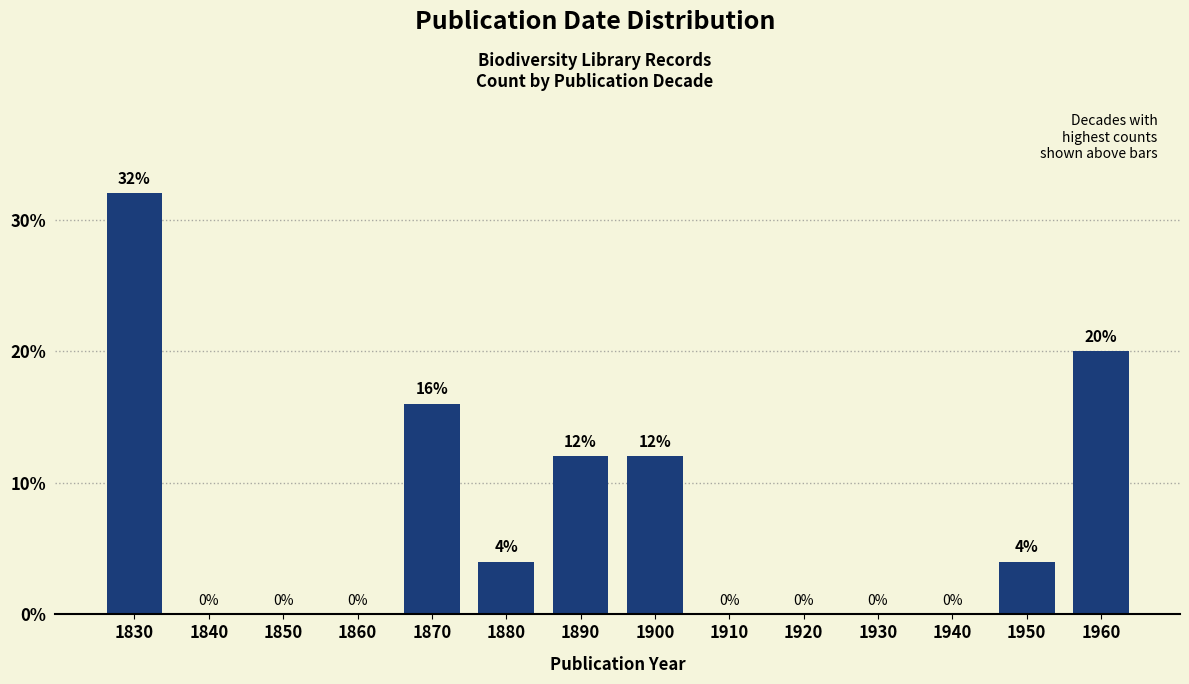

Reading left to right, extract all data points from this chart.

1830=32	1840=0	1850=0	1860=0	1870=16	1880=4	1890=12	1900=12	1910=0	1920=0	1930=0	1940=0	1950=4	1960=20